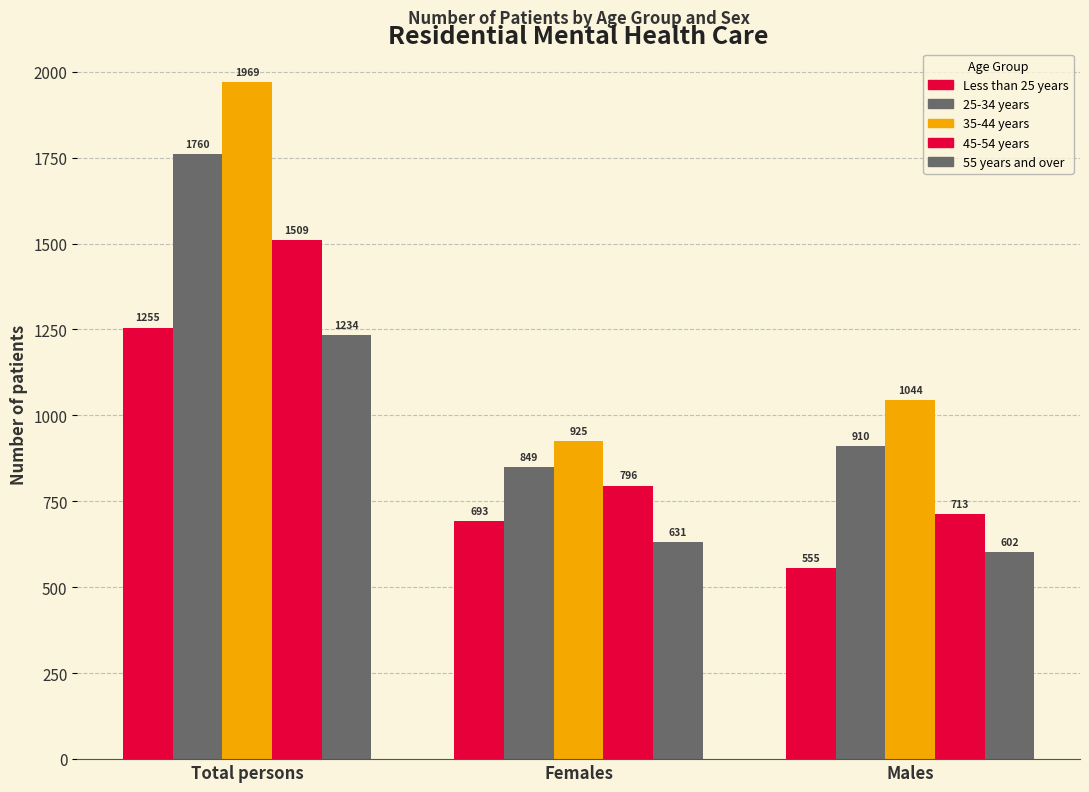

How many data points in Less than 25 years are less than 693?

1